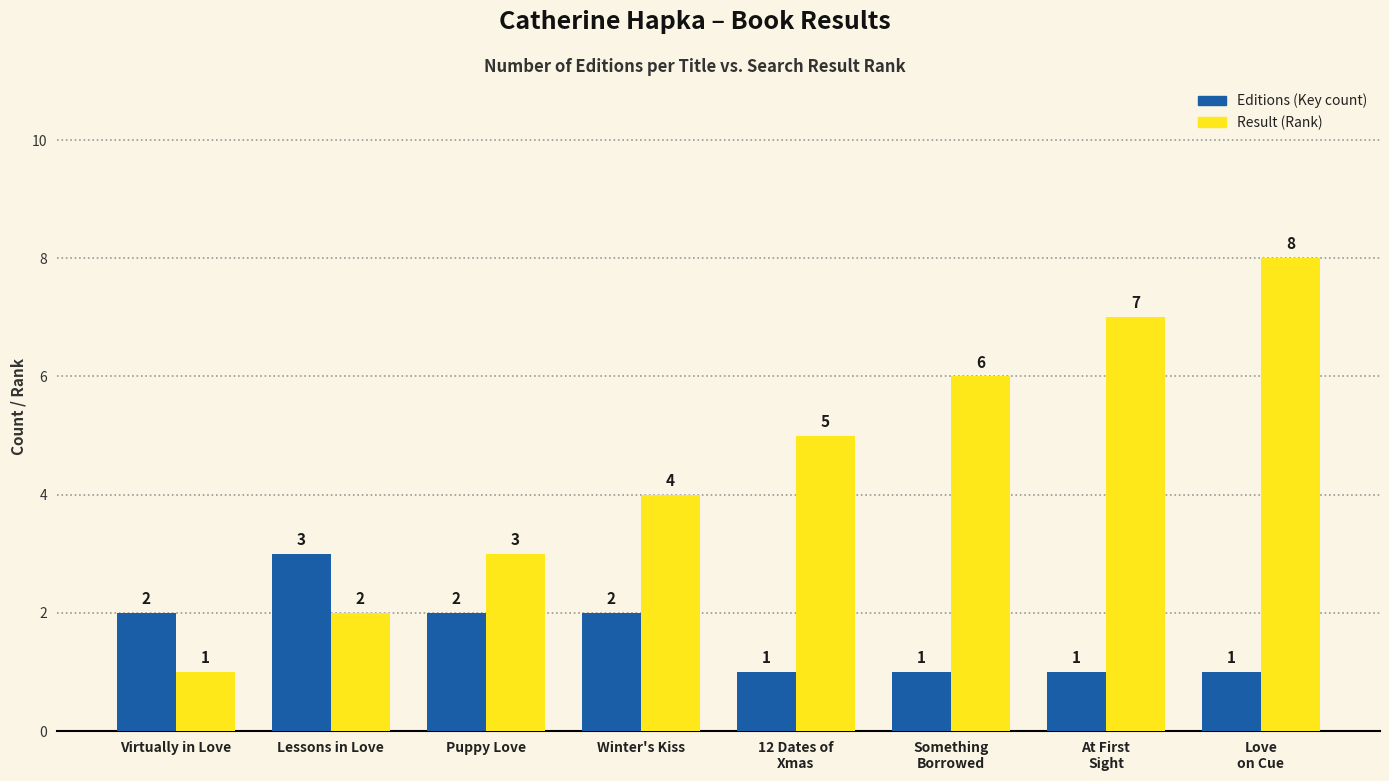

What is the lowest value of the Editions (Key count) series?

1